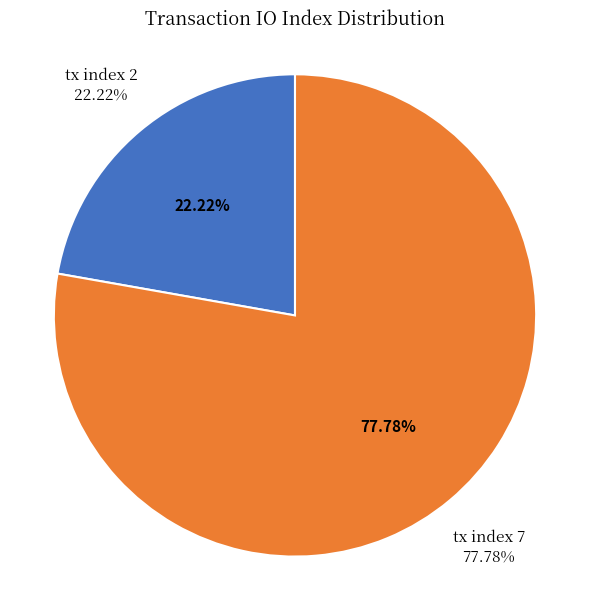

How many segments does this pie chart have?

2